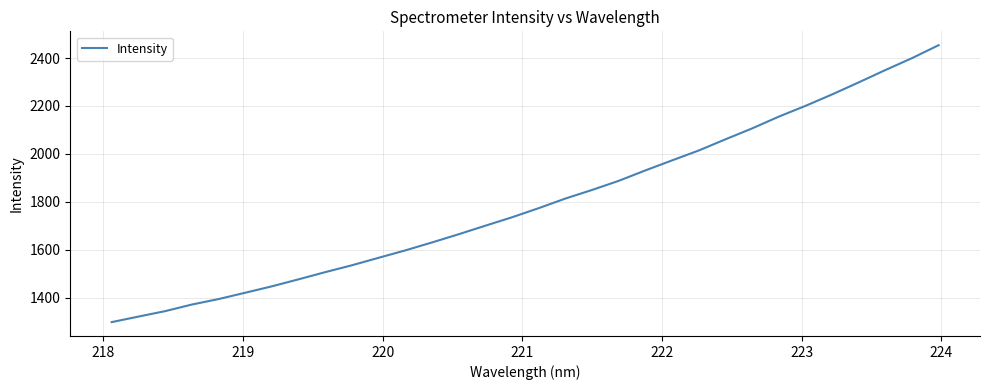

What is the difference between the maximum and minimum values?

1156.5